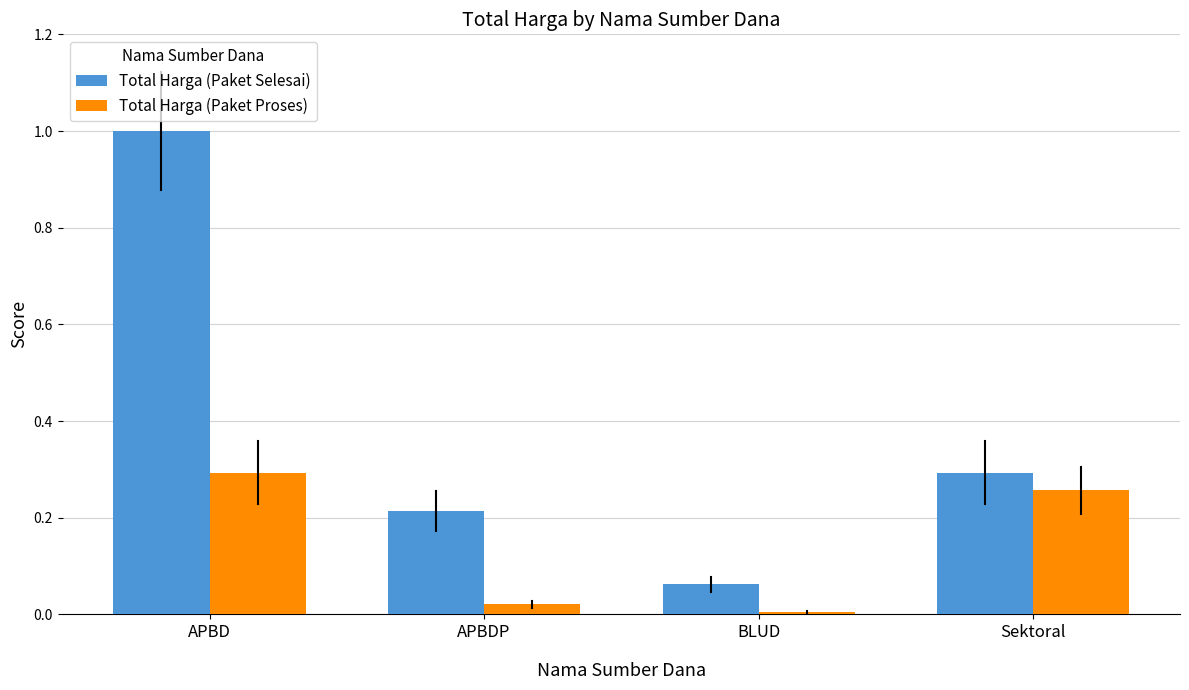

What is the greatest value displayed?

1.0